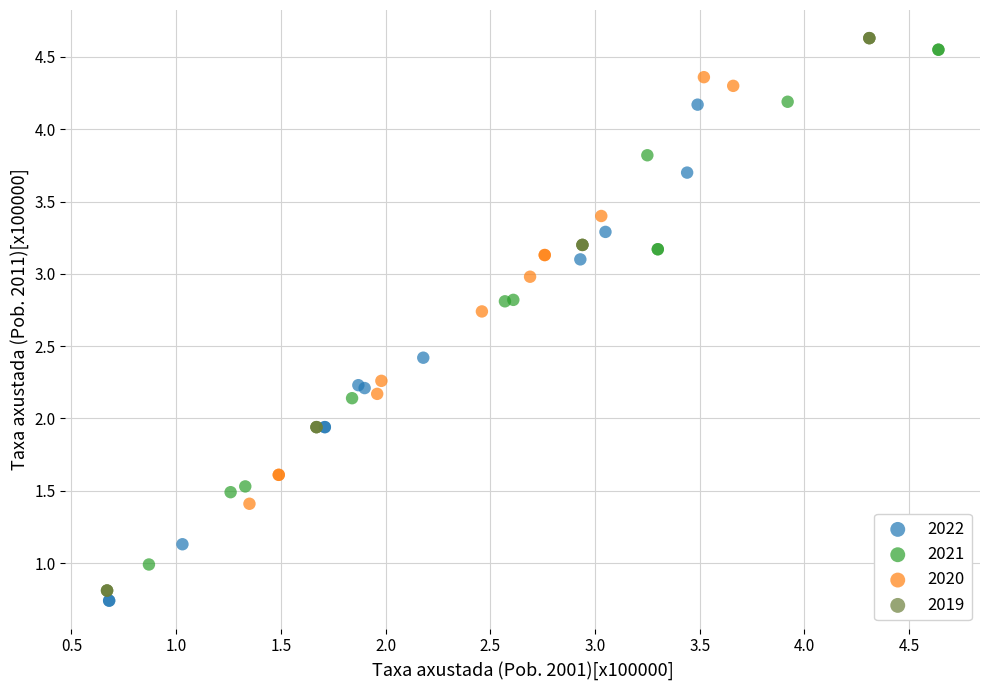

Which series contains the highest Y value?

2019